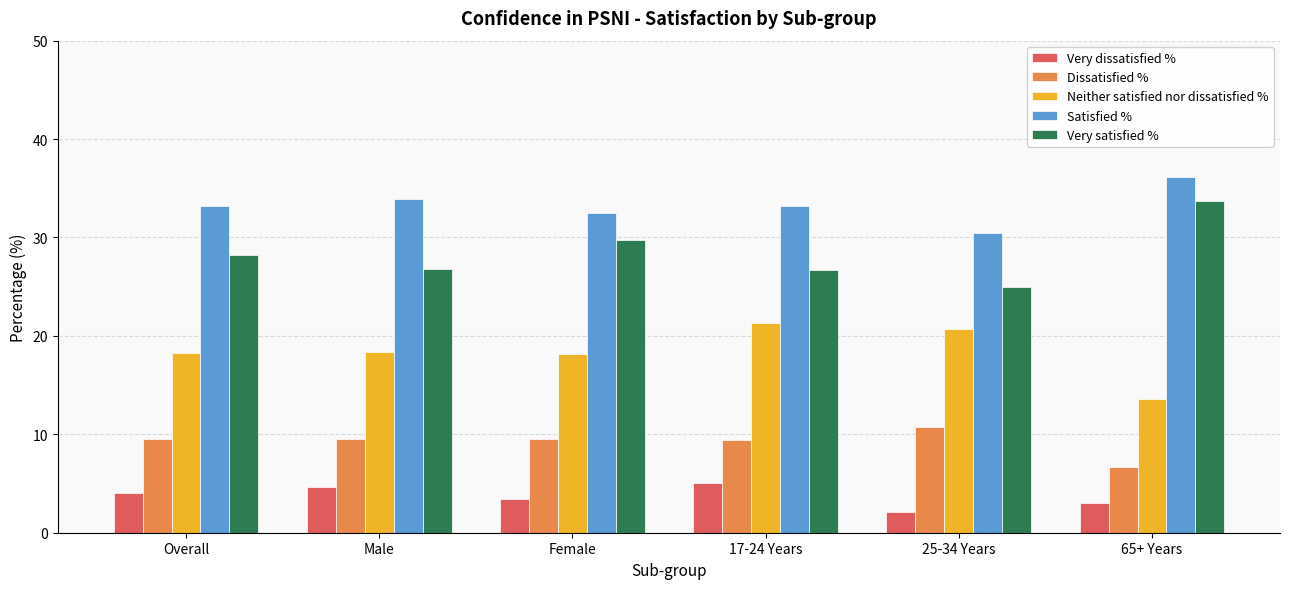

What is the difference between the second highest and minimum values in the Dissatisfied % series?

2.9